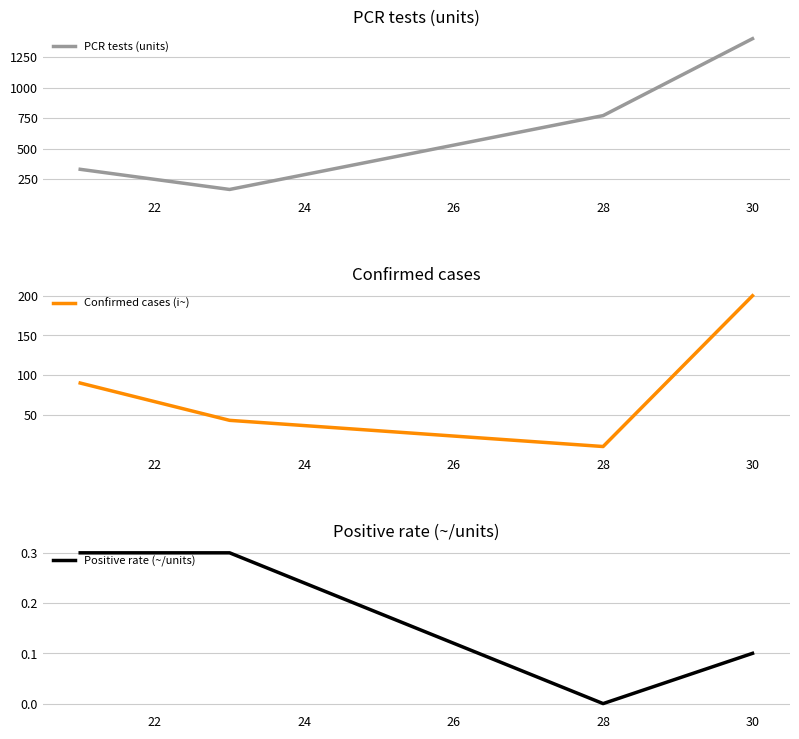

What is the highest value of the Confirmed cases (i~) series?

200